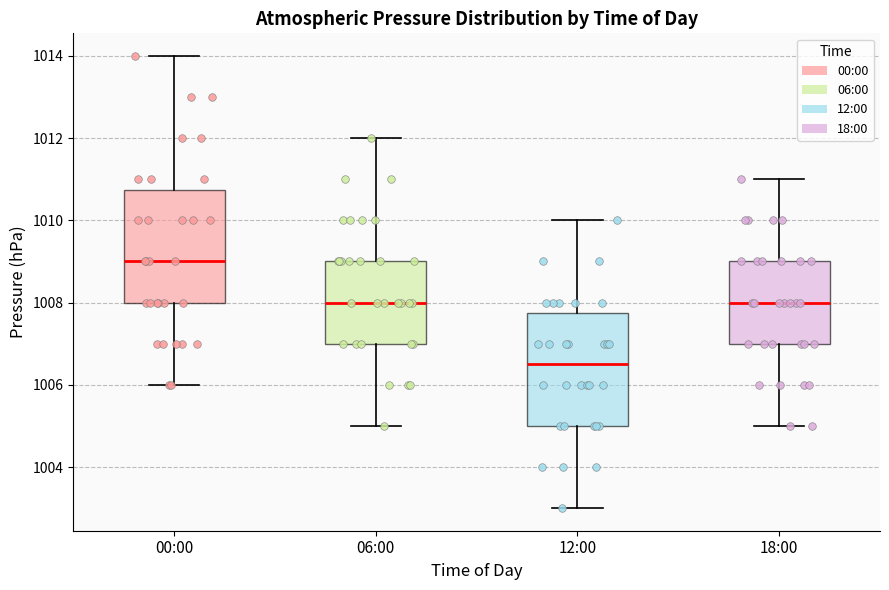

Where does the lower whisker of the box for 12:00 end on the y-axis? The values are not printed on the chart, so give them approximately, as read against the axis.

1003.0